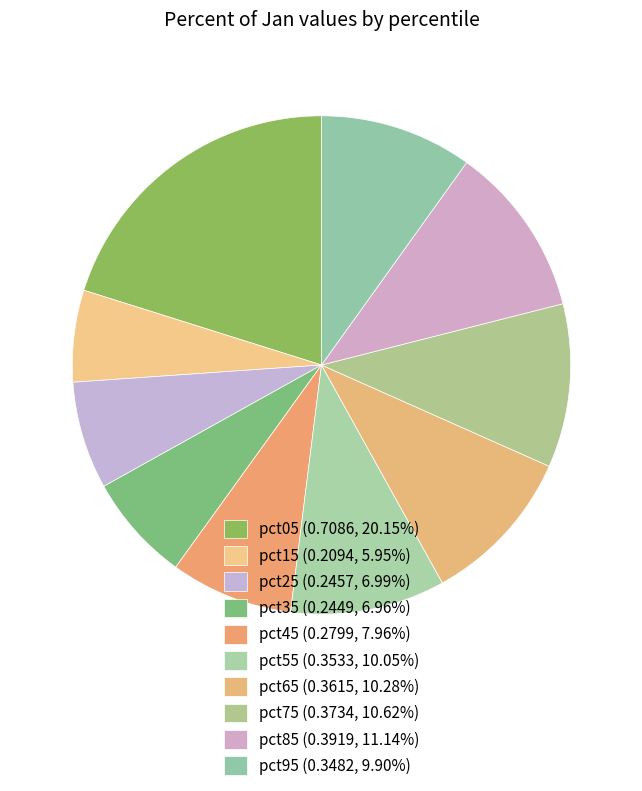

Is it true that pct05 is 20% of the pie?

True